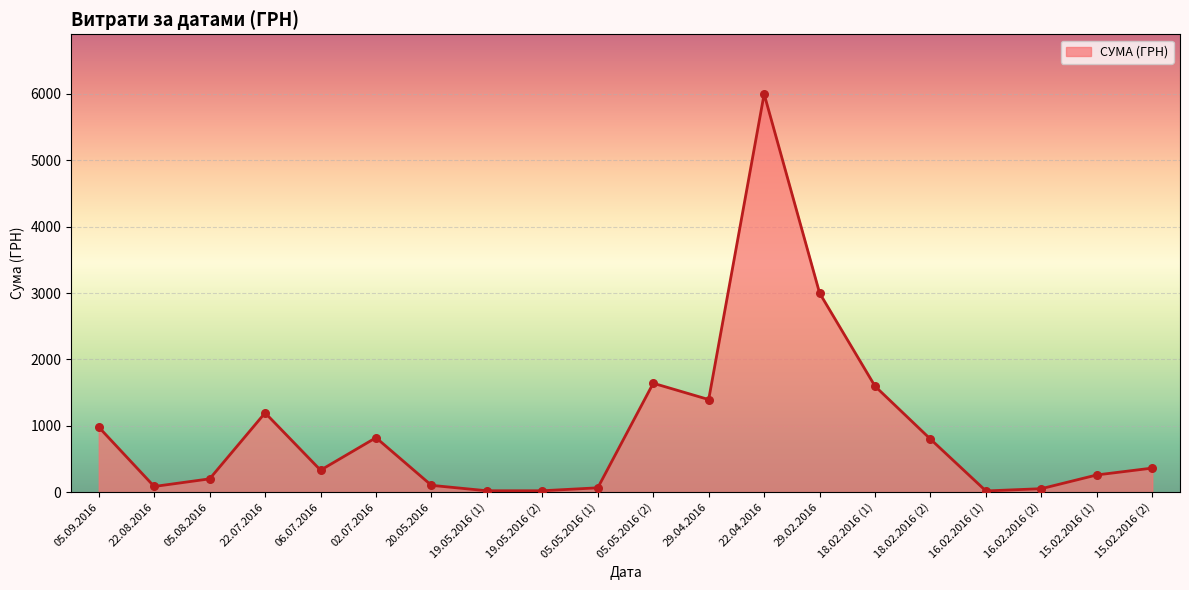

Between 06.07.2016 and 05.05.2016 (2), which is larger?

05.05.2016 (2)